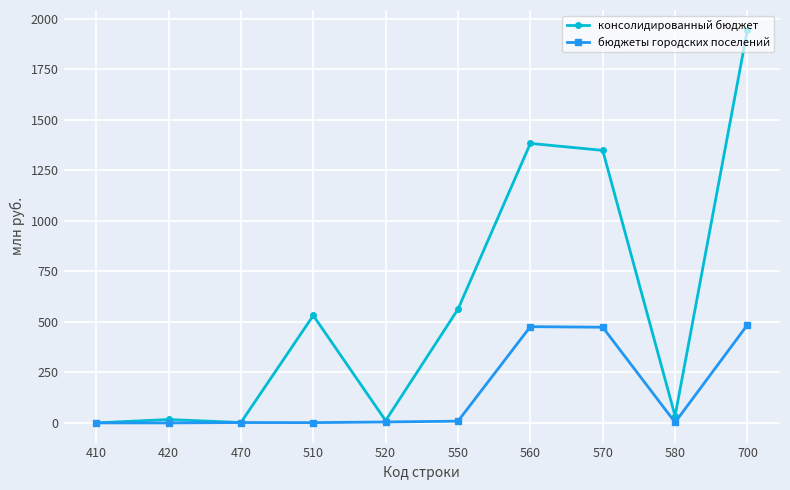

What is the difference between the бюджеты городских поселений values at 560 and 700?

8.8